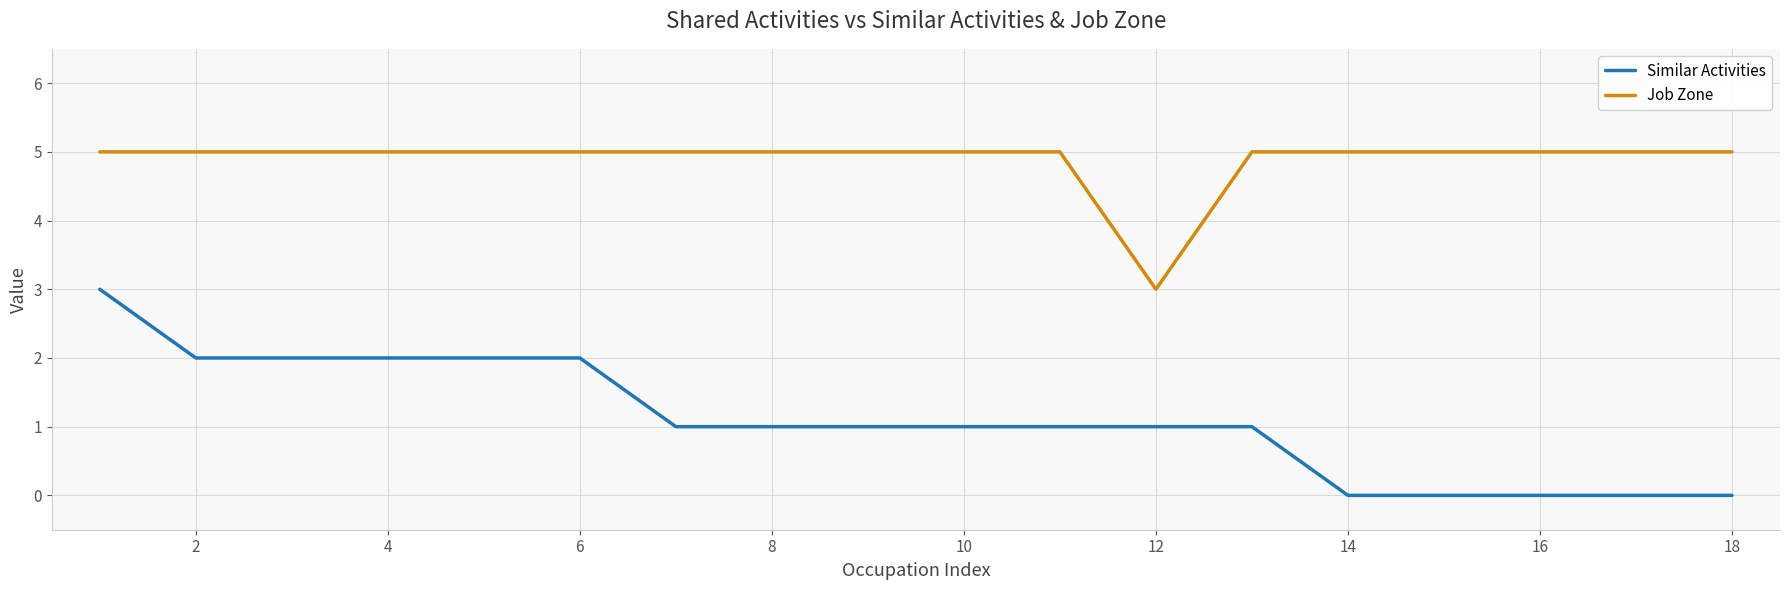

True or false: Job Zone and Similar Activities intersect in this chart.

False